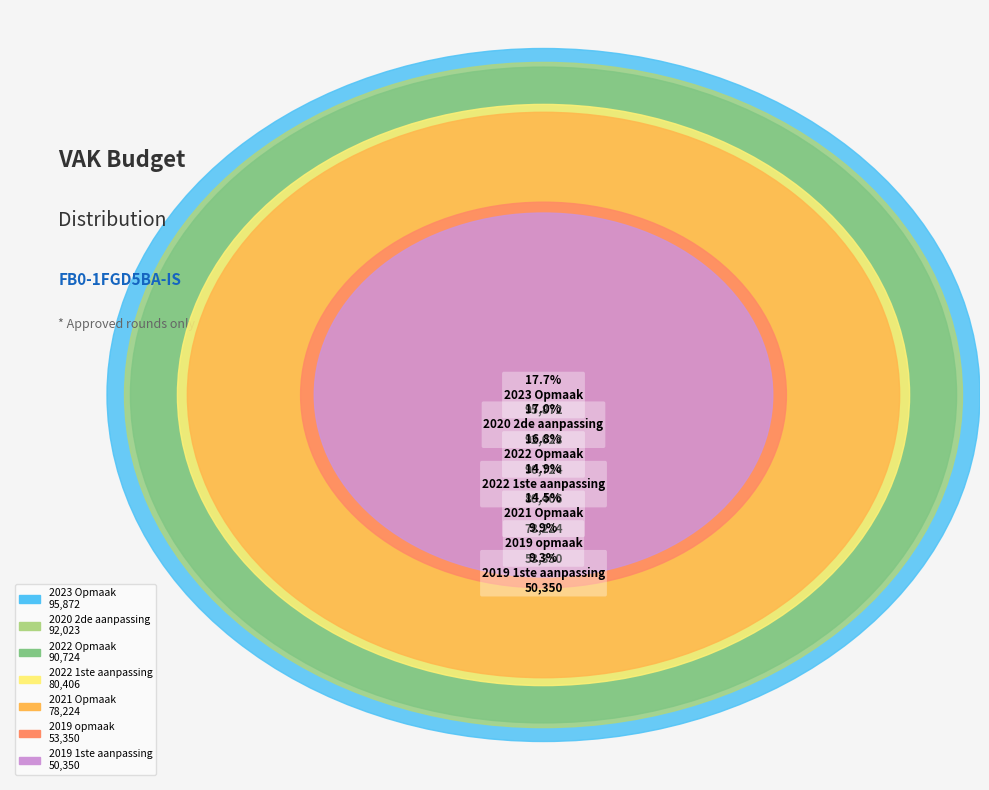

Does 2021 Opmaak account for over 50% of the chart?

No